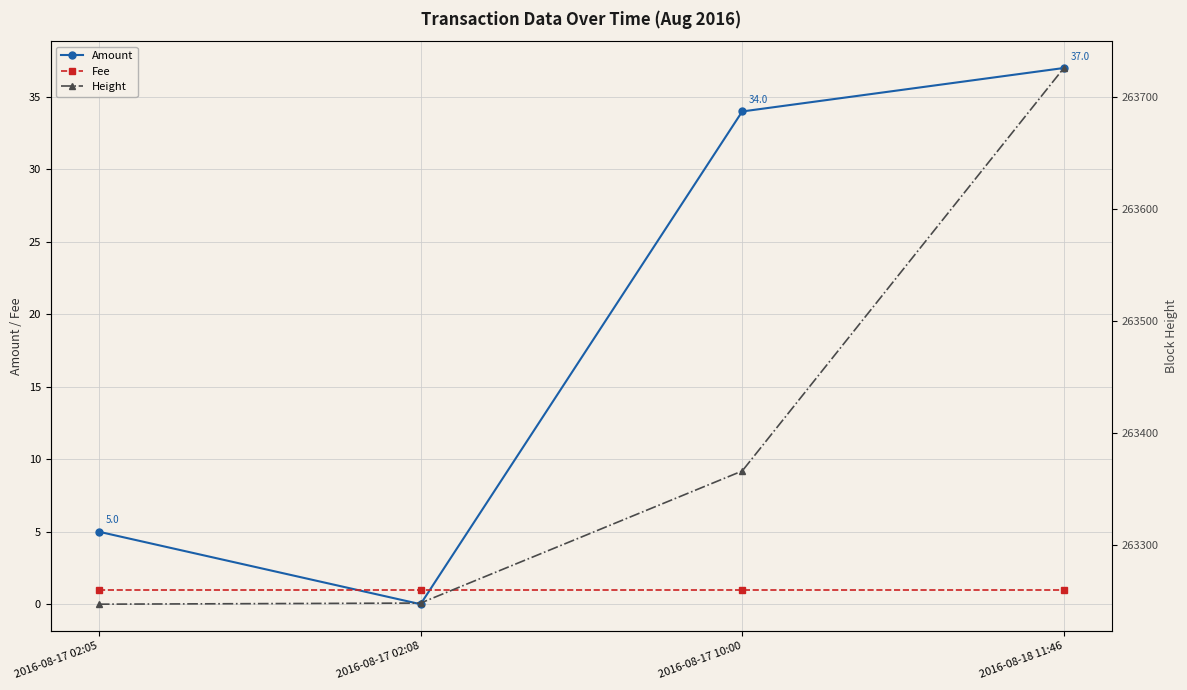

True or false: Height and Fee cross at least once.

False